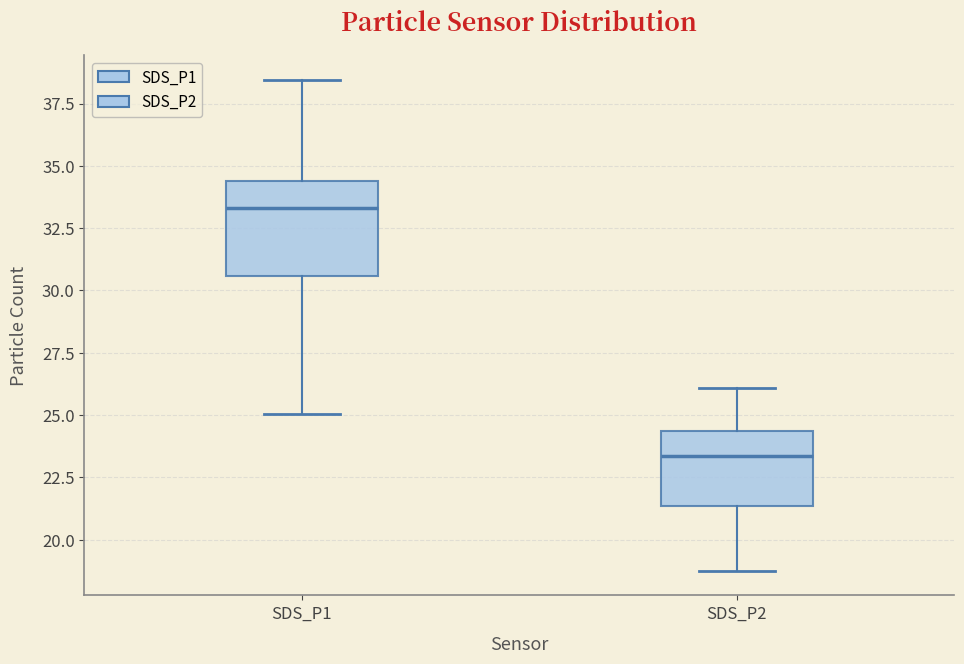

Which box has the highest median line?

SDS_P1